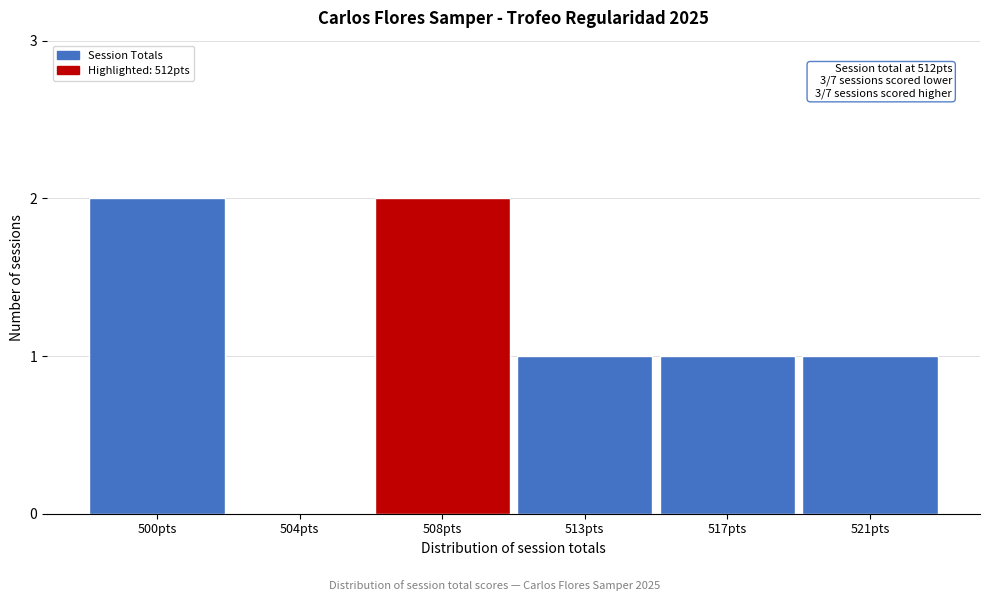

Reading right to left, what are all the values shown in this chart?

521pts=1	517pts=1	513pts=1	508pts=2	504pts=0	500pts=2